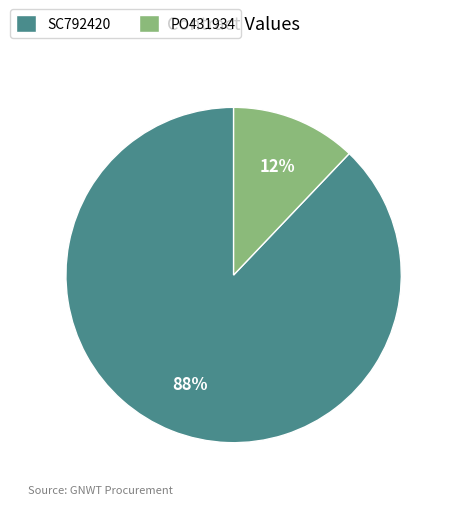

What is the largest slice in the pie chart?

SC792420